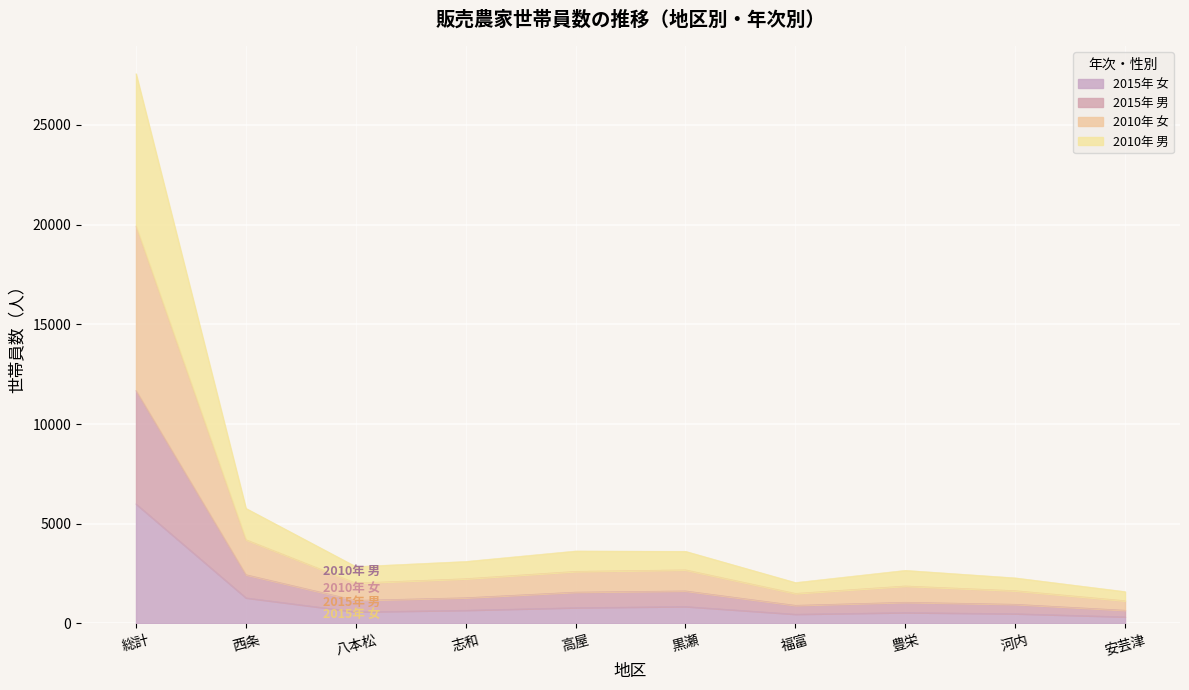

At which category is the sum across all series the highest?

総計